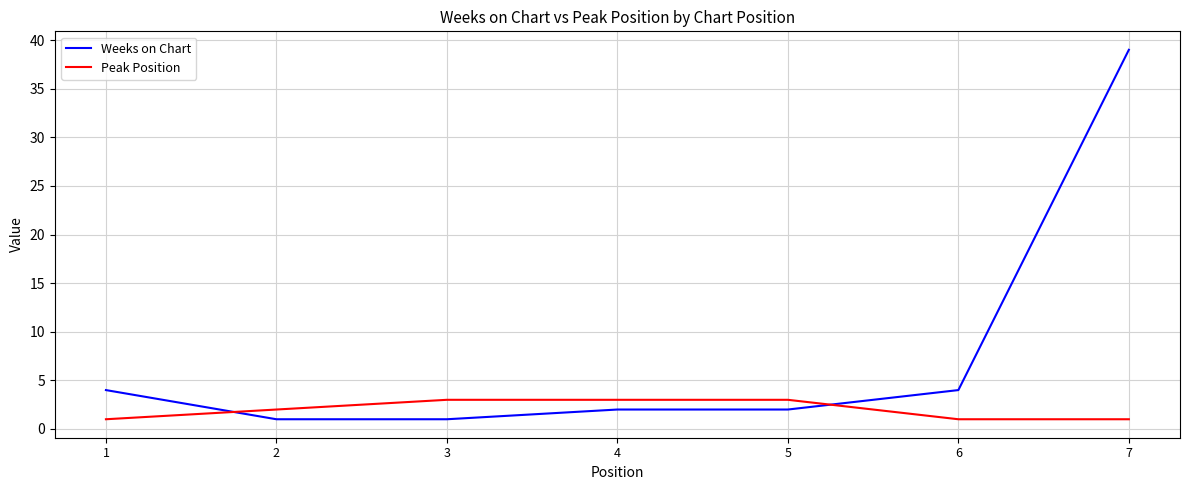

The Peak Position series shows 5 at 4. True or false?

False